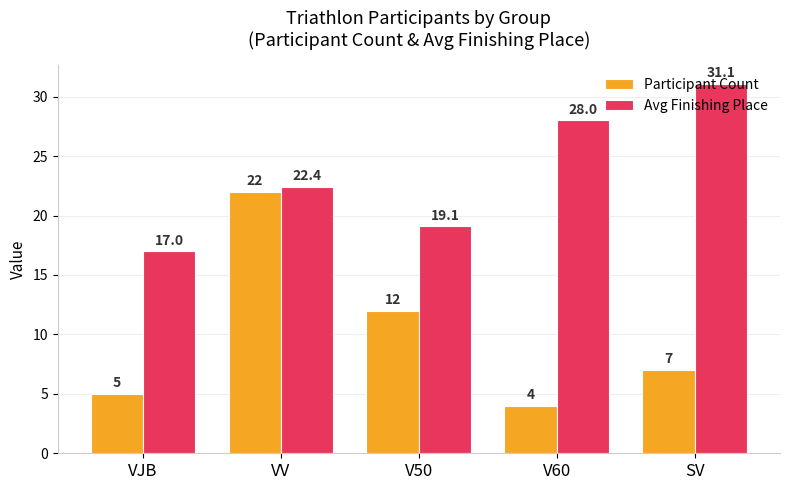

Reading left to right, transcribe all the data shown in this chart.

Participant Count: VJB=5.0	VV=22.0	V50=12.0	V60=4.0	SV=7.0
Avg Finishing Place: VJB=17.0	VV=22.4	V50=19.1	V60=28.0	SV=31.1